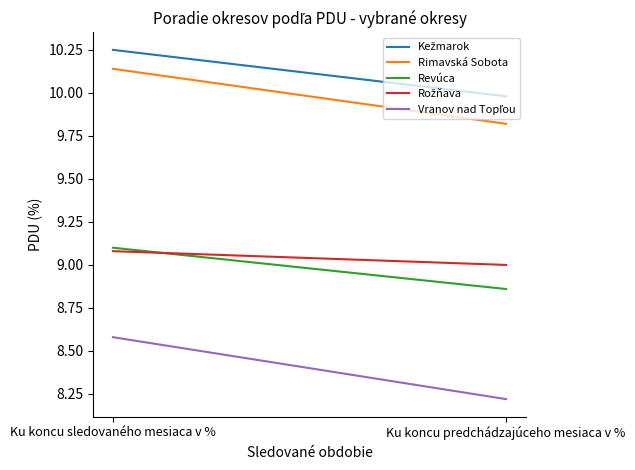

Reading left to right, extract all data points from this chart.

Kežmarok: Ku koncu sledovaného mesiaca v %=10.2	Ku koncu predchádzajúceho mesiaca v %=10.0
Rimavská Sobota: Ku koncu sledovaného mesiaca v %=10.1	Ku koncu predchádzajúceho mesiaca v %=9.8
Revúca: Ku koncu sledovaného mesiaca v %=9.1	Ku koncu predchádzajúceho mesiaca v %=8.9
Rožňava: Ku koncu sledovaného mesiaca v %=9.1	Ku koncu predchádzajúceho mesiaca v %=9.0
Vranov nad Topľou: Ku koncu sledovaného mesiaca v %=8.6	Ku koncu predchádzajúceho mesiaca v %=8.2